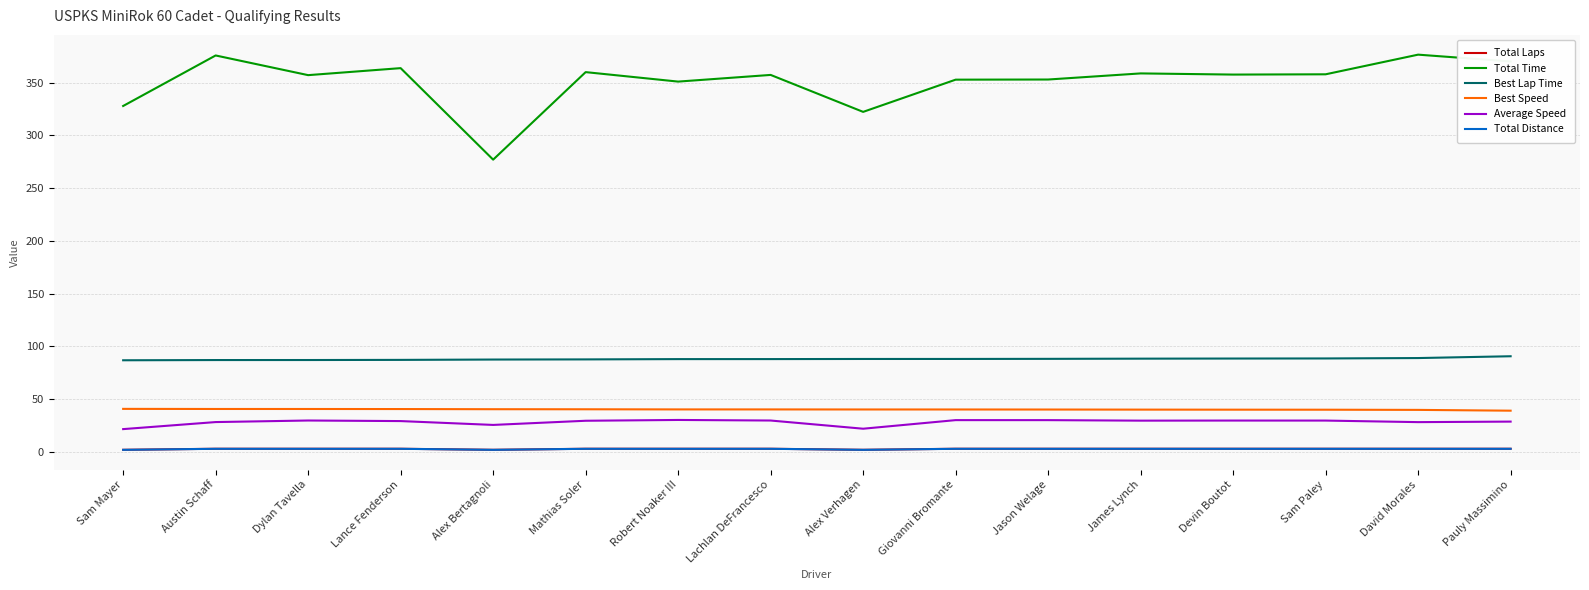

The Total Time series shows 370.1 at Pauly Massimino. True or false?

True